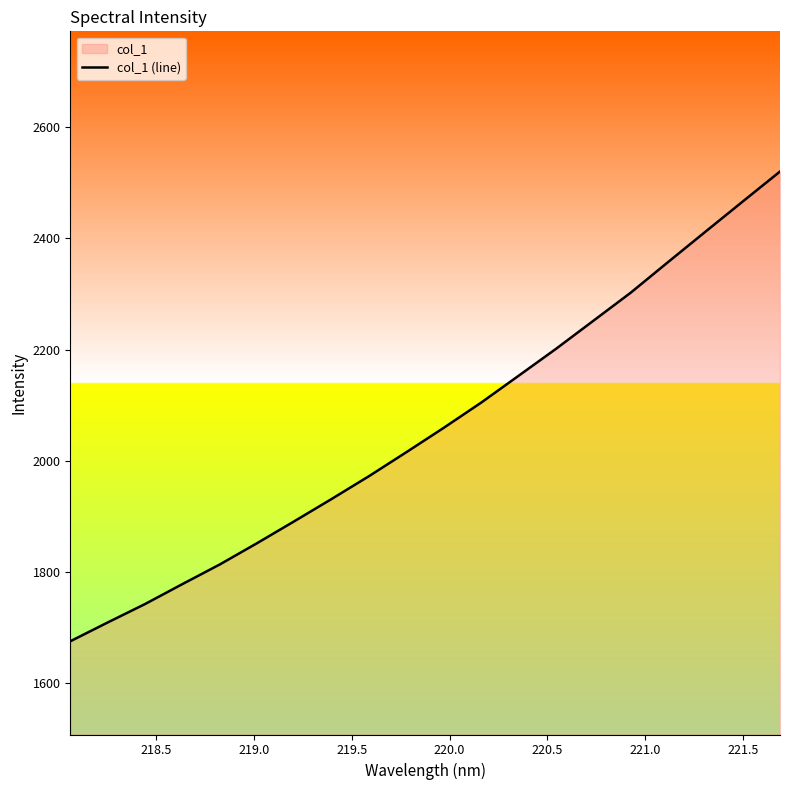

What is the difference between the maximum and minimum values?

844.4